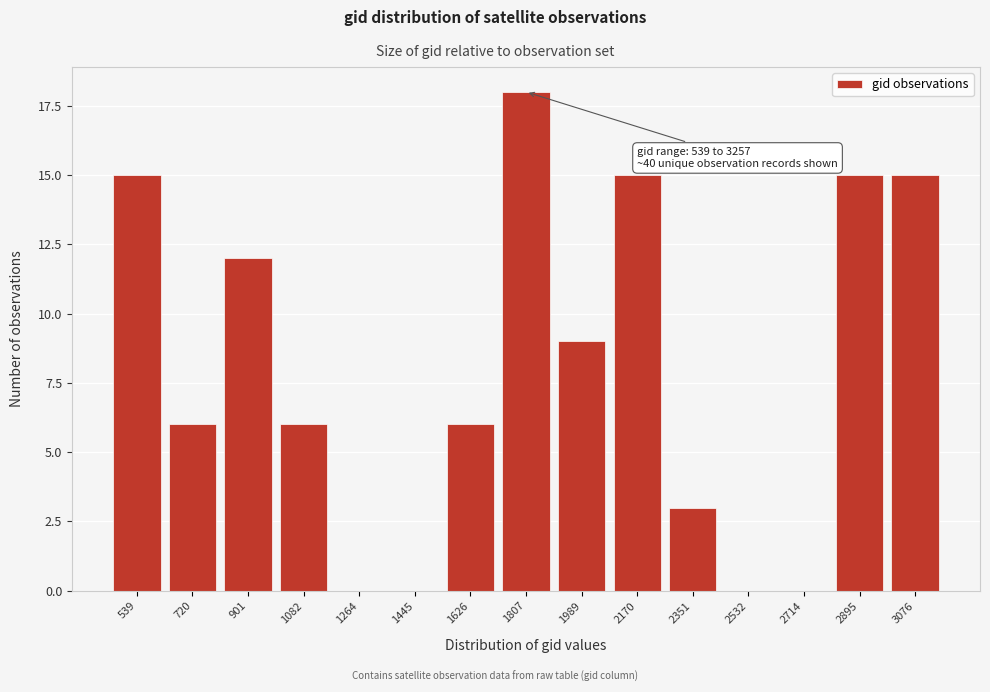

Reading left to right, list all the values displayed in this chart.

539=15	720=6	901=12	1082=6	1264=0	1445=0	1626=6	1807=18	1989=9	2170=15	2351=3	2532=0	2714=0	2895=15	3076=15